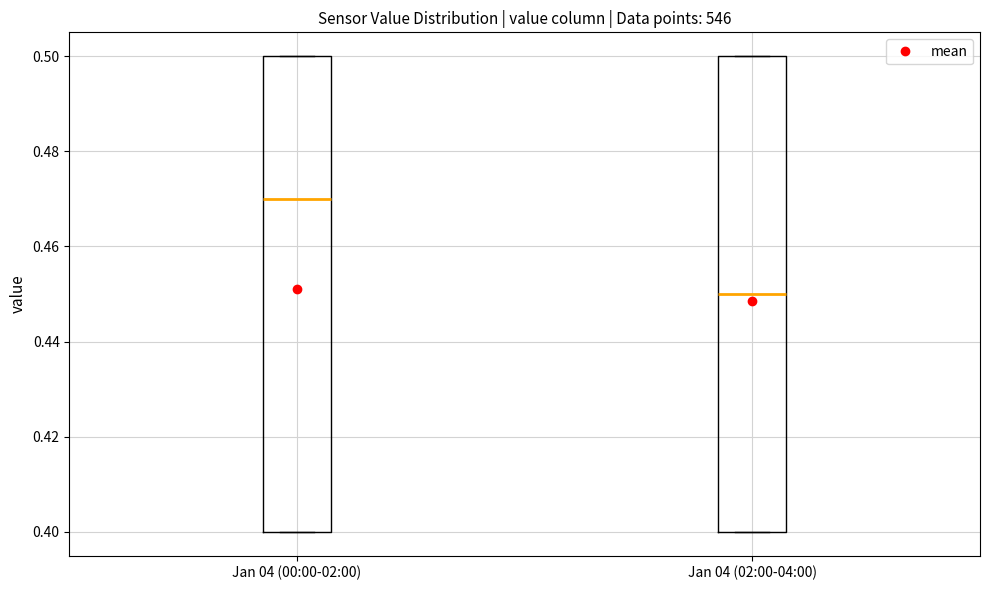

Where is the upper edge of the box for Jan 04 (00:00-02:00) on the y-axis? The values are not printed on the chart, so give them approximately, as read against the axis.

0.50